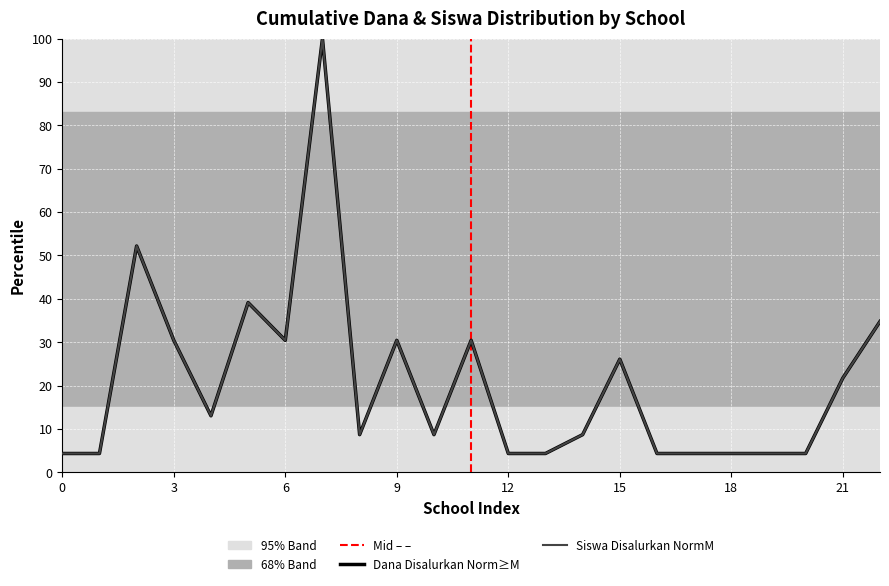

What is the highest value of the Siswa Disalurkan NormM series?

100.0